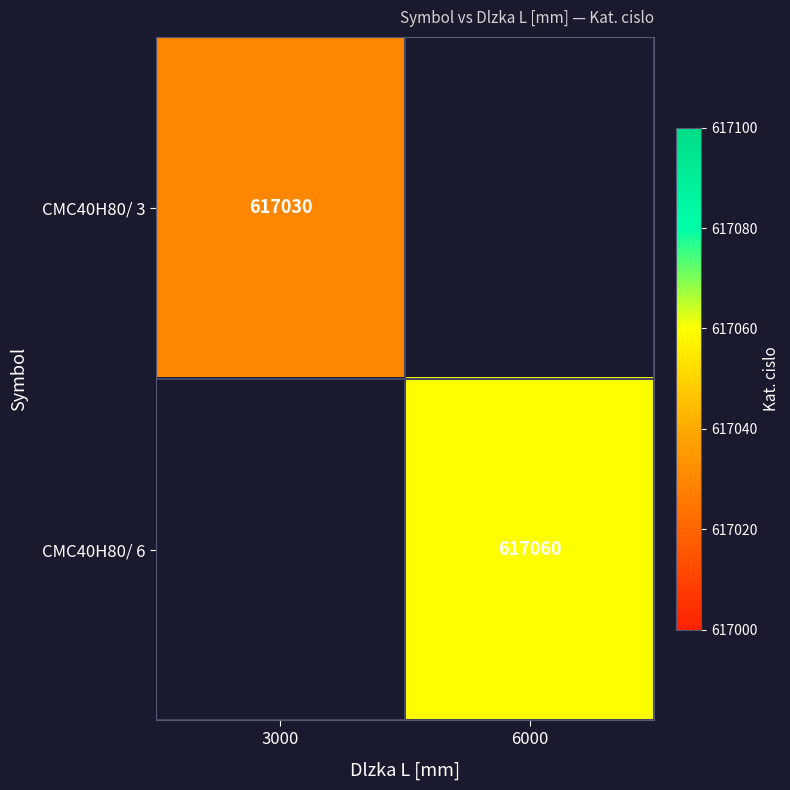

The value of CMC40H80/ 3 at 3000 is 431135. True or false?

False